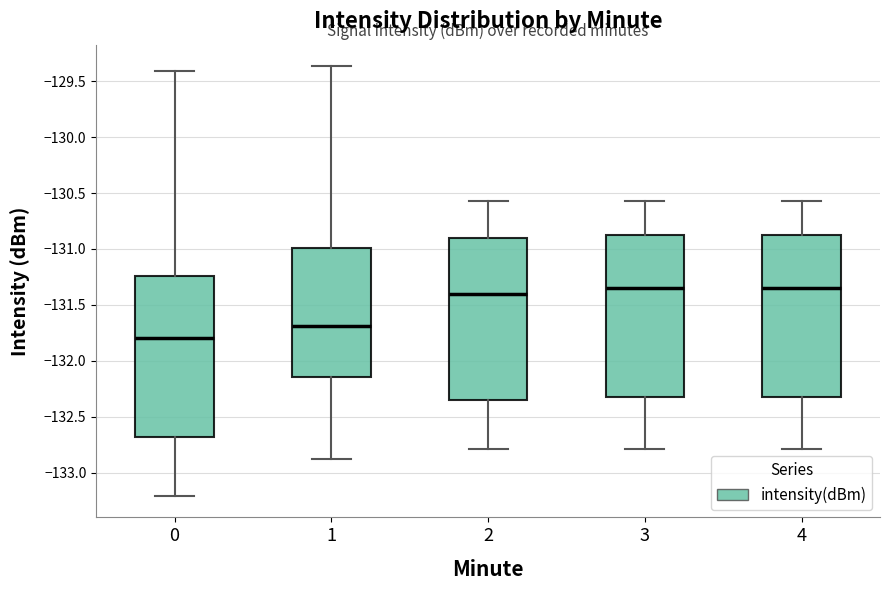

Reading left to right, transcribe this box plot: for each box, give where its median line is, the range the box spans, and where its two whiskers end, as read against the y-axis. The values are not printed on the chart, so give them approximately, as read against the axis.

0: median -131.80, box -132.70 to -131.25, whiskers -133.20 to -129.40
1: median -131.70, box -132.15 to -131.00, whiskers -132.90 to -129.35
2: median -131.40, box -132.35 to -130.90, whiskers -132.80 to -130.55
3: median -131.35, box -132.30 to -130.90, whiskers -132.80 to -130.55
4: median -131.35, box -132.30 to -130.90, whiskers -132.80 to -130.55